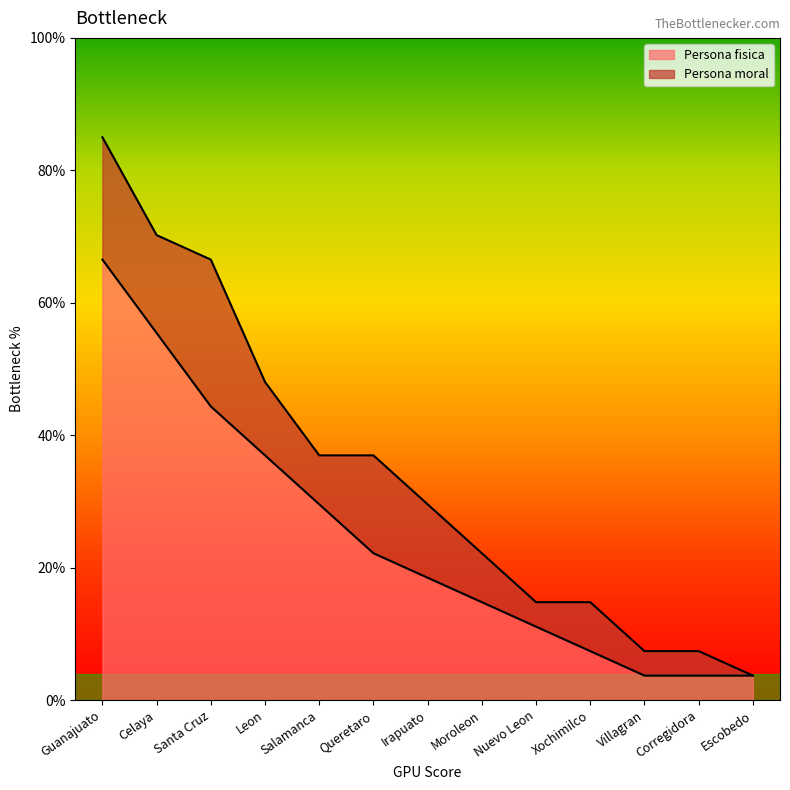

What is the greatest value displayed?

66.5